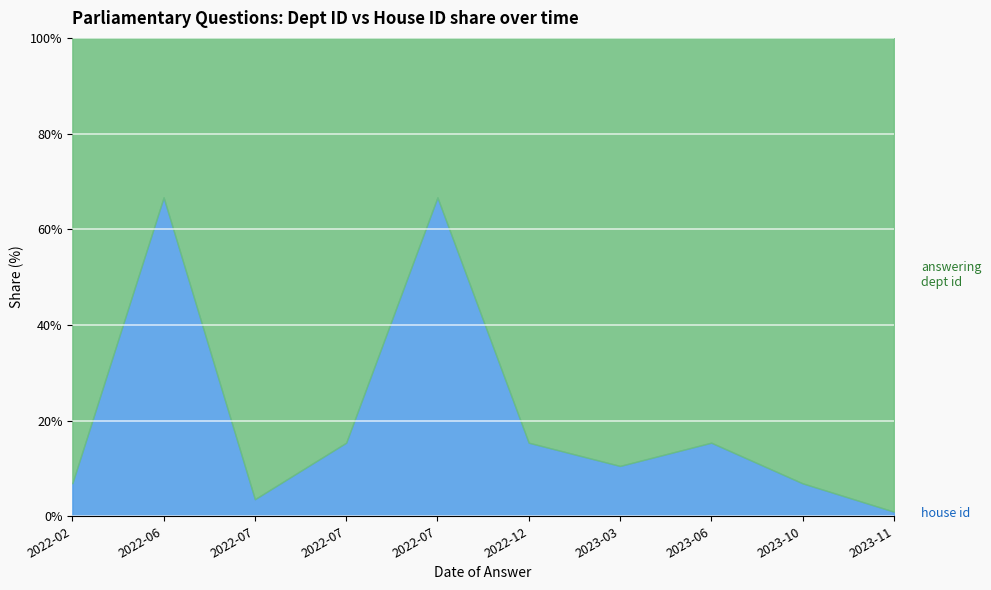

Reading right to left, transcribe all the data shown in this chart.

answering dept id: 204	27	11	17	11	1	11	54	1	27
house id: 2	2	2	2	2	2	2	2	2	2